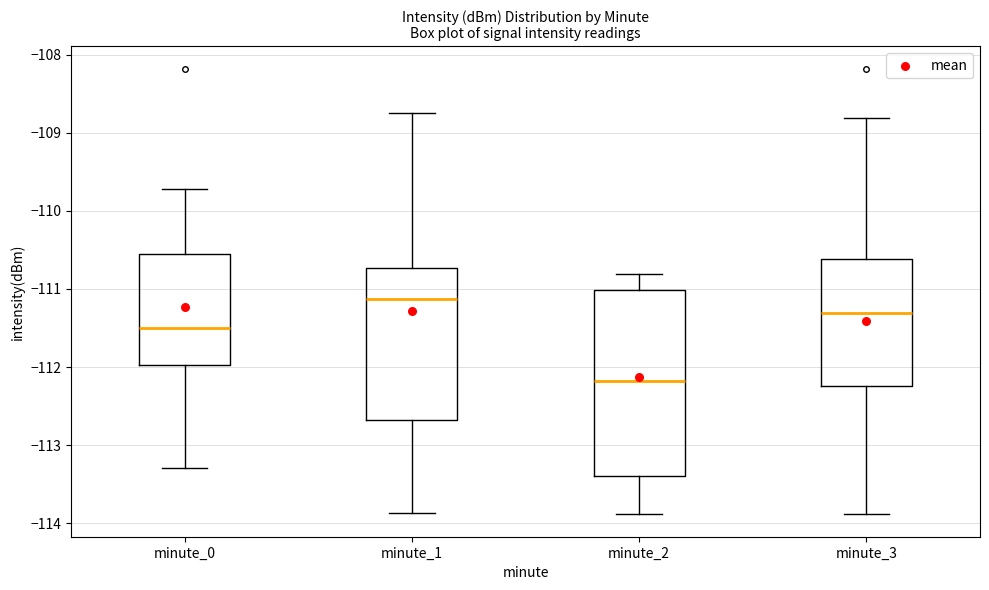

Reading left to right, read every box against the y-axis: the position of its median line, the range the box covers, and the ends of its whiskers. The values are not printed on the chart, so give them approximately, as read against the axis.

minute_0: median -111.5, box -112.0 to -110.5, whiskers -113.3 to -109.7
minute_1: median -111.1, box -112.7 to -110.7, whiskers -113.9 to -108.7
minute_2: median -112.2, box -113.4 to -111.0, whiskers -113.9 to -110.8
minute_3: median -111.3, box -112.2 to -110.6, whiskers -113.9 to -108.8